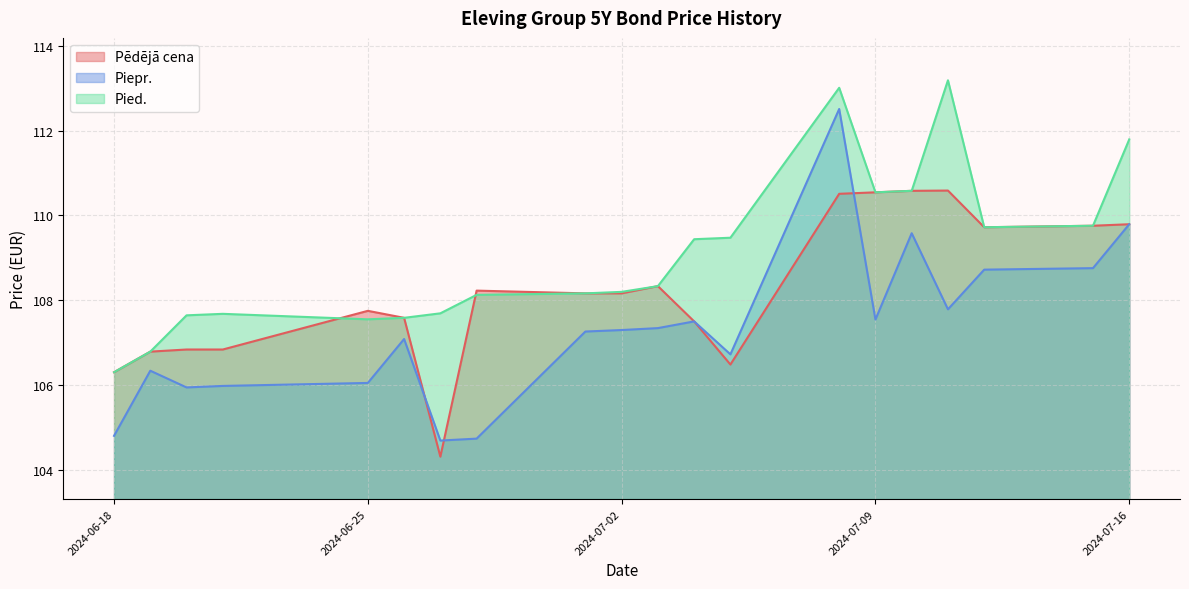

Does the chart have visible grid lines?

Yes